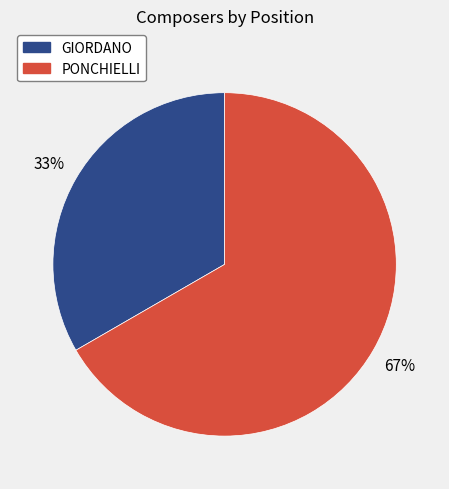

Combined, do PONCHIELLI and GIORDANO account for over 50%?

Yes